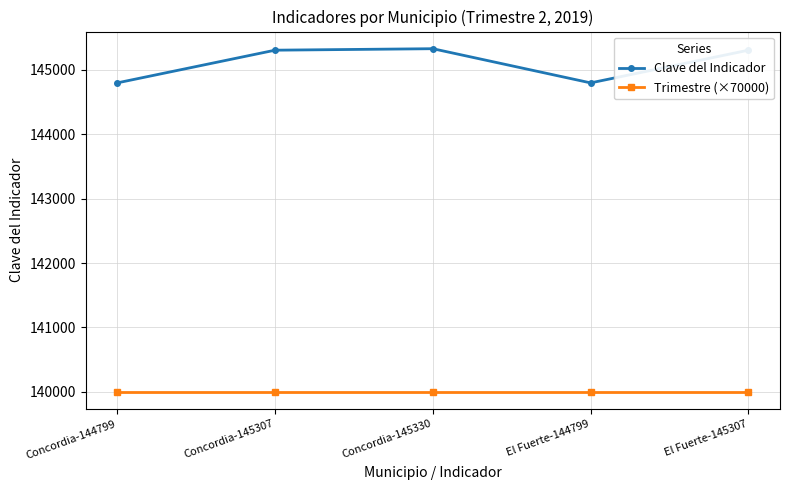

How many lines are shown in the chart?

2